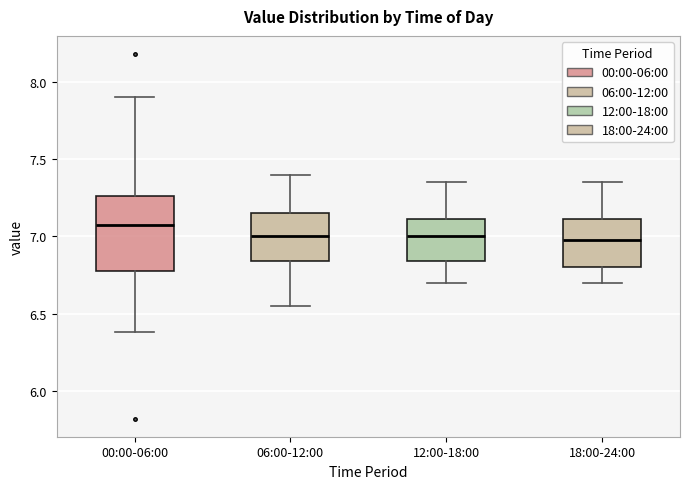

Reading left to right, transcribe this box plot: for each box, give where its median line is, the range the box spans, and where its two whiskers end, as read against the y-axis. The values are not printed on the chart, so give them approximately, as read against the axis.

00:00-06:00: median 7.05, box 6.75 to 7.25, whiskers 6.40 to 7.90
06:00-12:00: median 7.00, box 6.85 to 7.15, whiskers 6.55 to 7.40
12:00-18:00: median 7.00, box 6.85 to 7.10, whiskers 6.70 to 7.35
18:00-24:00: median 7.00, box 6.80 to 7.10, whiskers 6.70 to 7.35